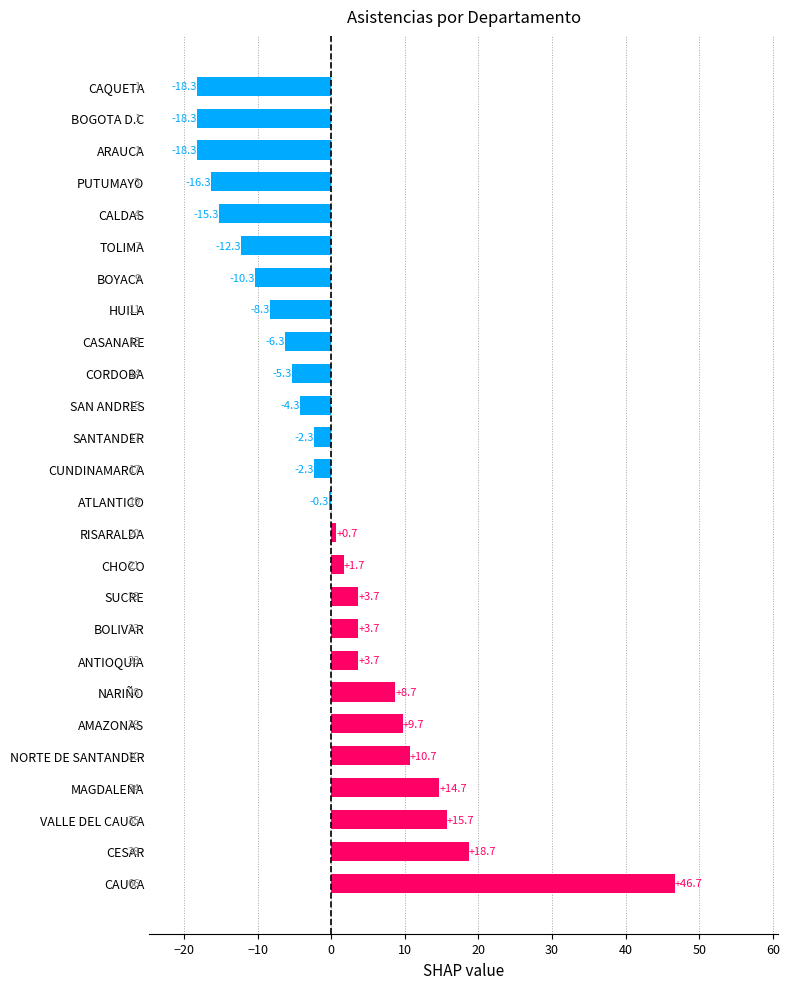

The chart shows a value of 3.3 at MAGDALENA. True or false?

False